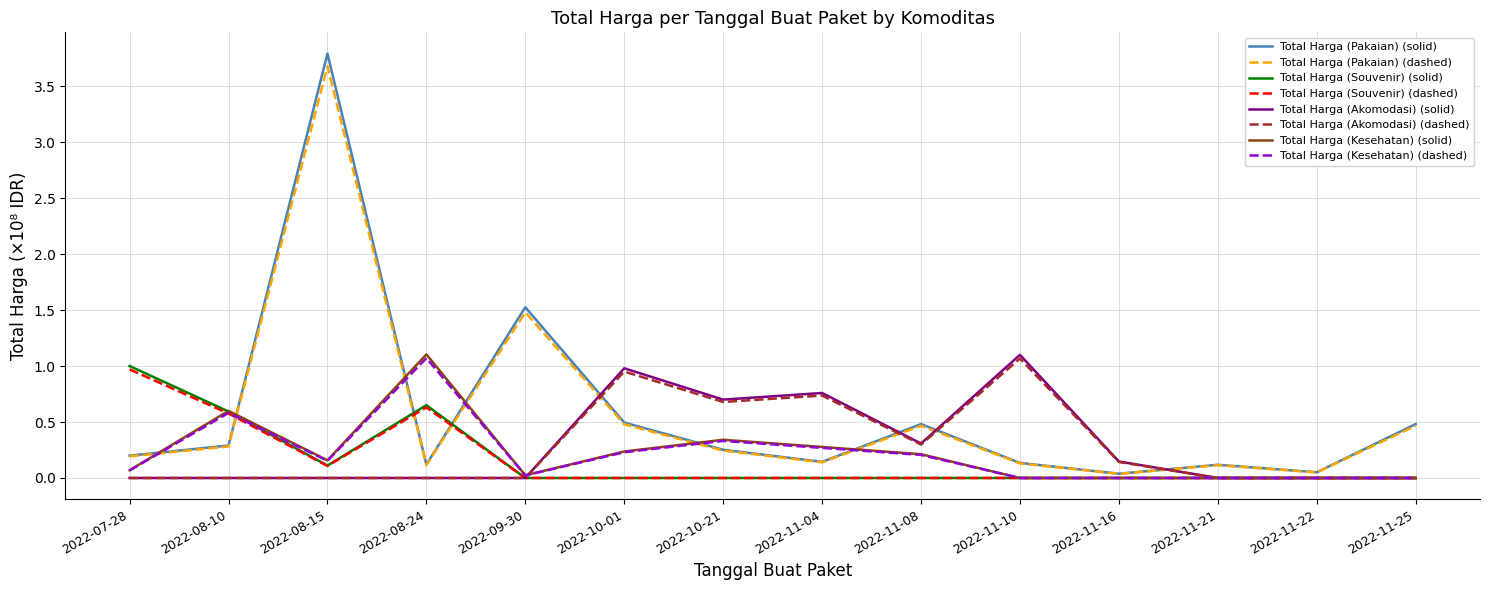

True or false: Total Harga (Akomodasi) (dashed) has a value of 1.1 at 2022-10-21.

False